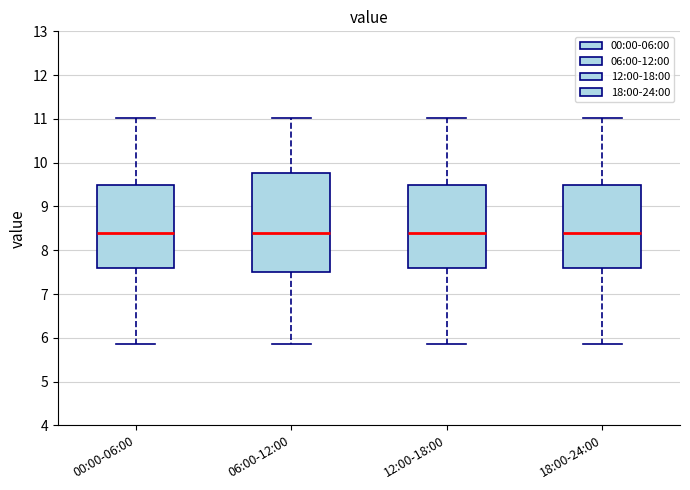

Reading left to right, transcribe this box plot: for each box, give where its median line is, the range the box spans, and where its two whiskers end, as read against the y-axis. The values are not printed on the chart, so give them approximately, as read against the axis.

00:00-06:00: median 8.4, box 7.6 to 9.5, whiskers 5.9 to 11.0
06:00-12:00: median 8.4, box 7.5 to 9.8, whiskers 5.9 to 11.0
12:00-18:00: median 8.4, box 7.6 to 9.5, whiskers 5.9 to 11.0
18:00-24:00: median 8.4, box 7.6 to 9.5, whiskers 5.9 to 11.0